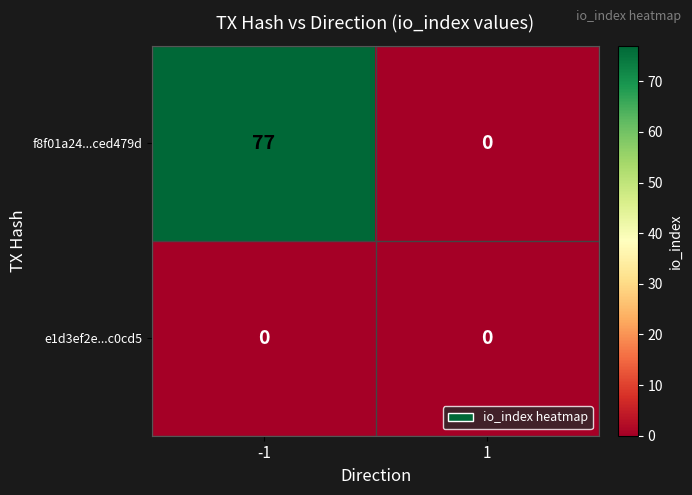

Which series has the largest total across all categories?

f8f01a24...ced479d